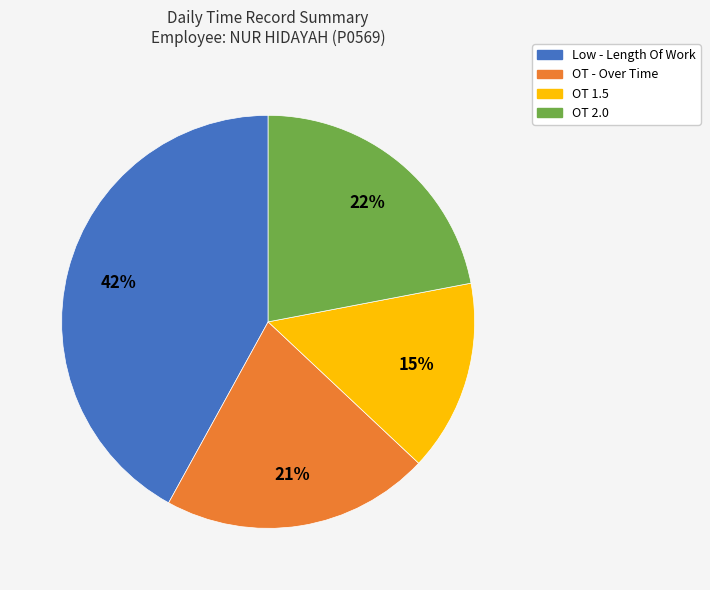

To the nearest percent, what percentage of the pie is OT 1.5?

15%